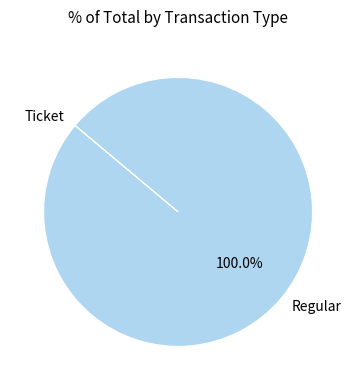

To the nearest percent, what percentage of the pie is Regular?

100%